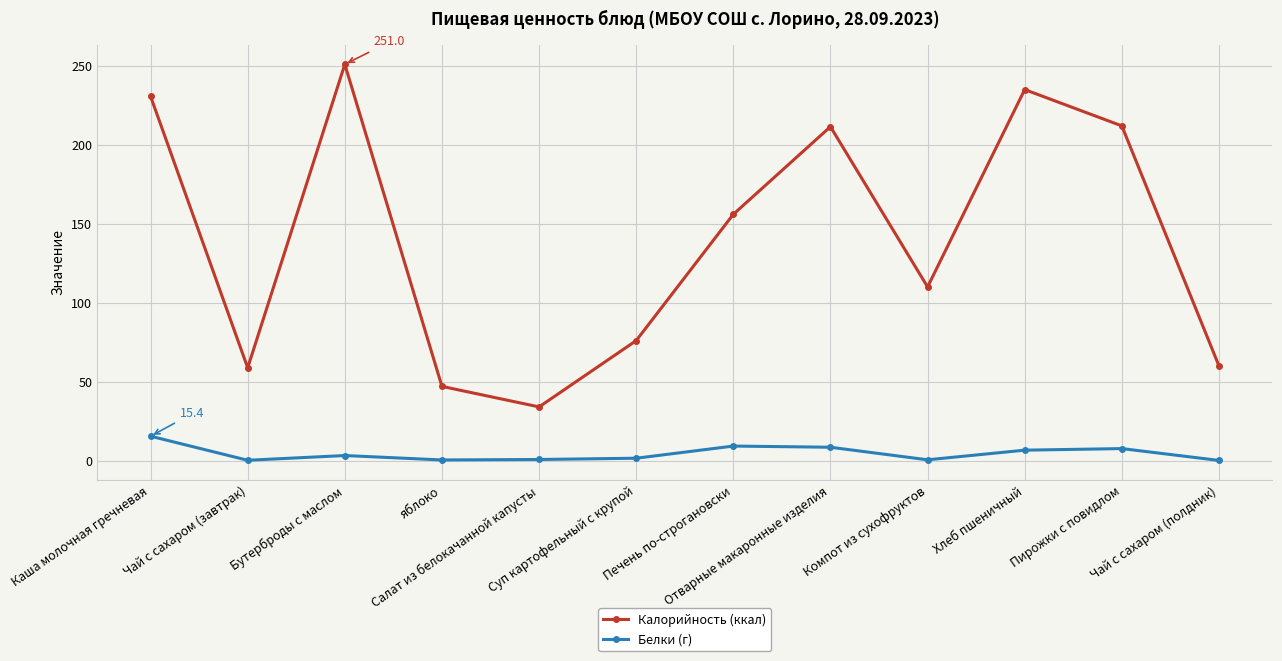

In Белки (г), how many points are lower than both neighbors (excluding endpoints)?

3